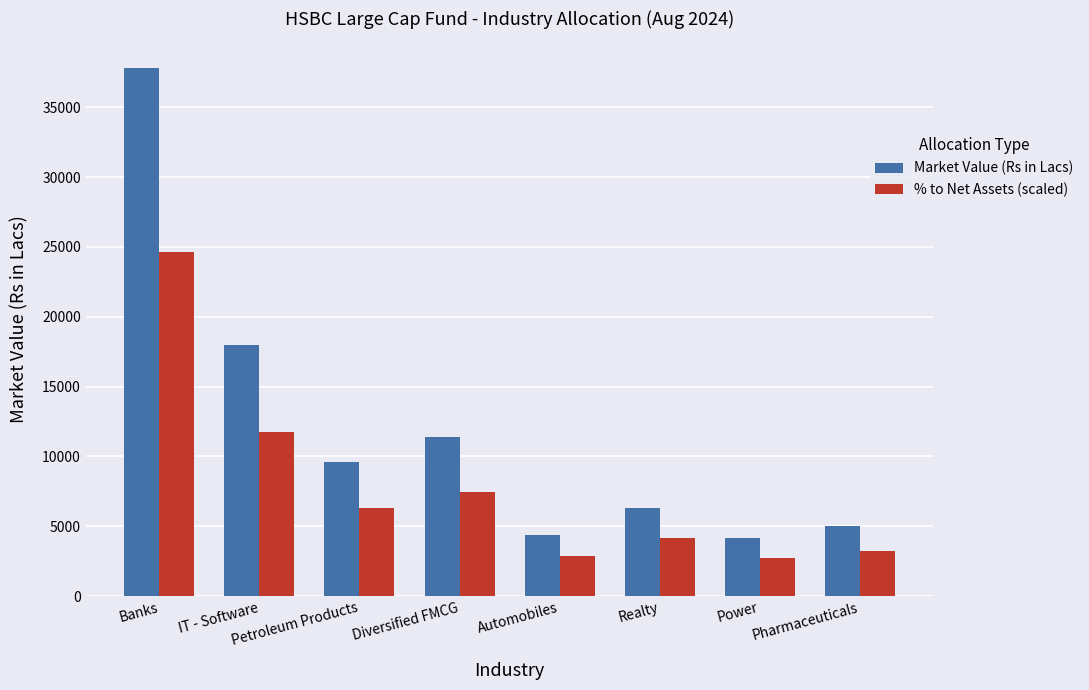

How many data points in % to Net Assets (scaled) are above 6270?

4